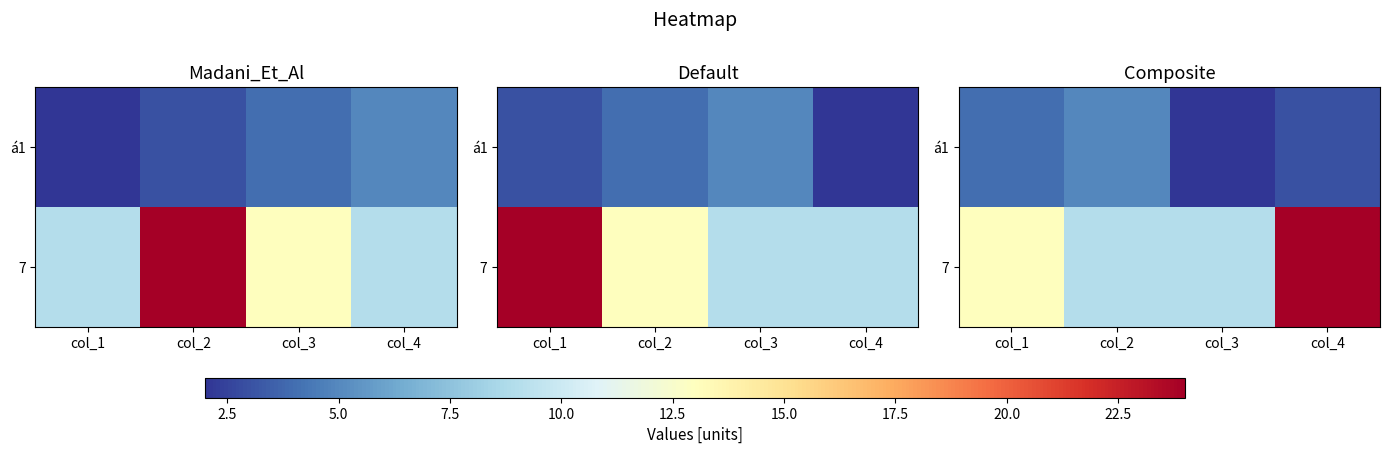

The á1 series shows 2 at col_2. True or false?

False